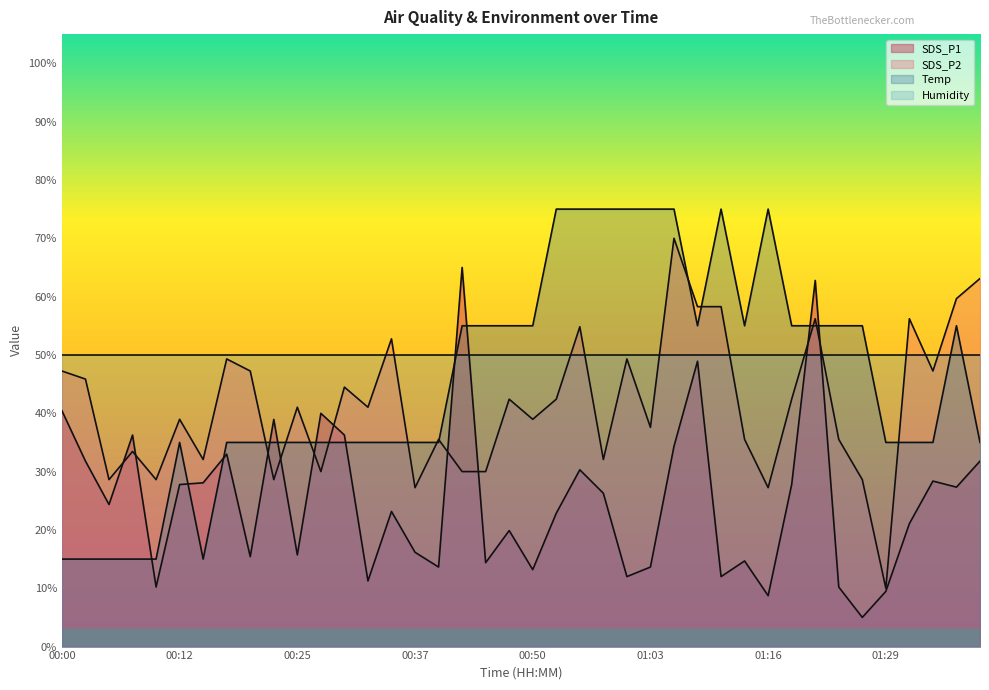

How many interior local valleys does the Temp series have?

3